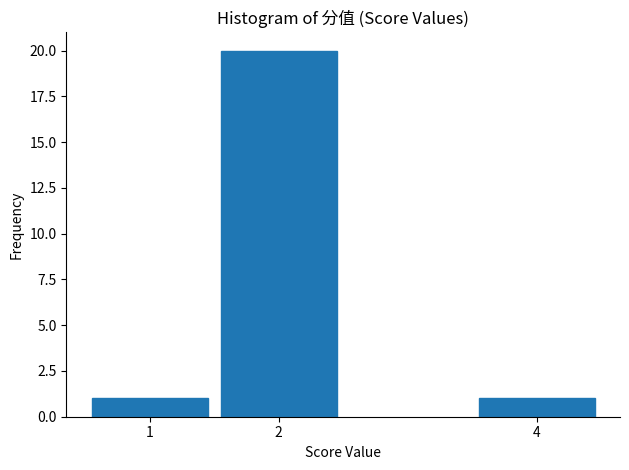

Reading left to right, extract all data points from this chart.

1=1	2=20	4=1